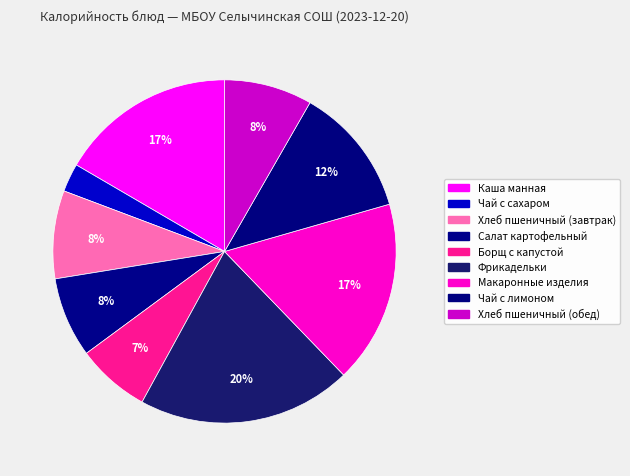

What percentage is NOT represented by Каша манная?

83.4%